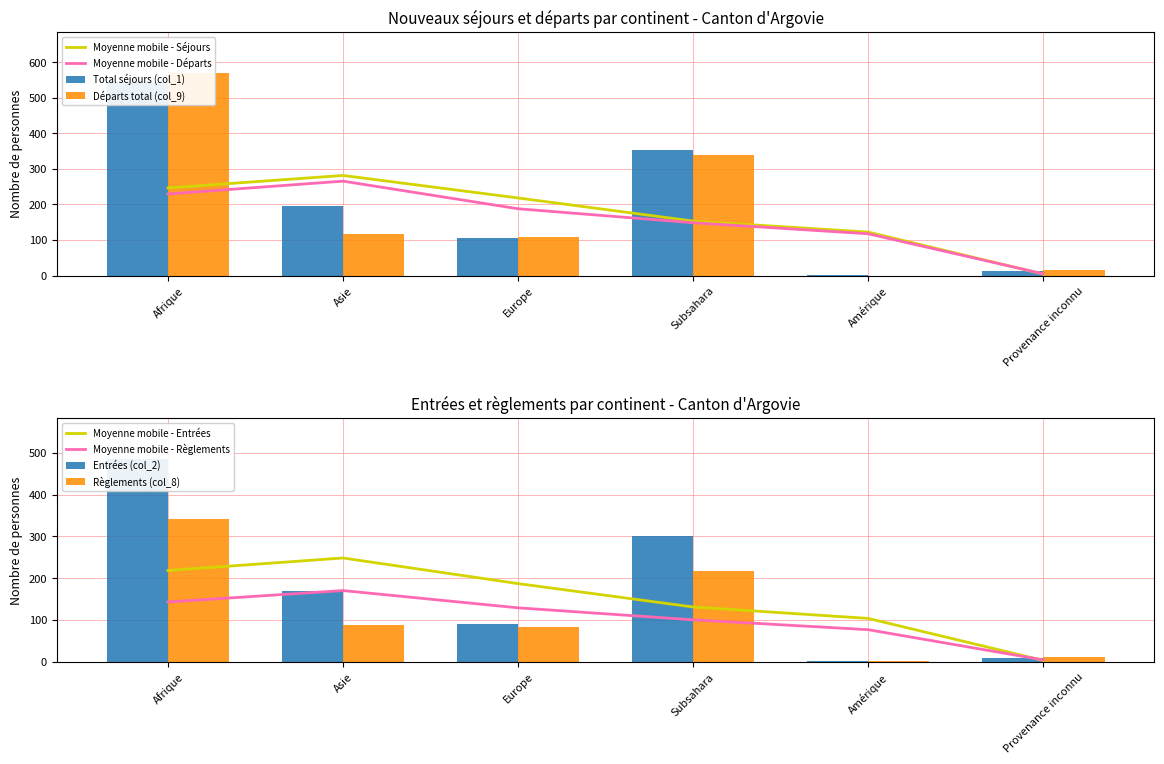

Reading left to right, extract all data points from this chart.

Total (col_1): Afrique=544	Asie=196	Europe=105	Subsahara=354	Amérique=1	Provenance inconnu=12
Départs Total (col_9): Afrique=571	Asie=118	Europe=108	Subsahara=338	Amérique=0	Provenance inconnu=15
Règlements (col_8): Afrique=341	Asie=88	Europe=82	Subsahara=217	Amérique=2	Provenance inconnu=11
Entrées (col_2): Afrique=486	Asie=169	Europe=90	Subsahara=302	Amérique=1	Provenance inconnu=8